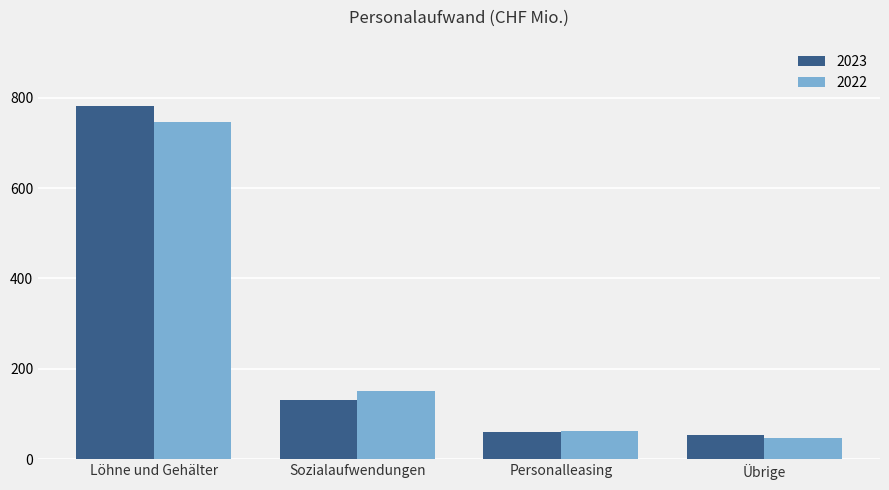

What is the greatest value displayed?

781.7